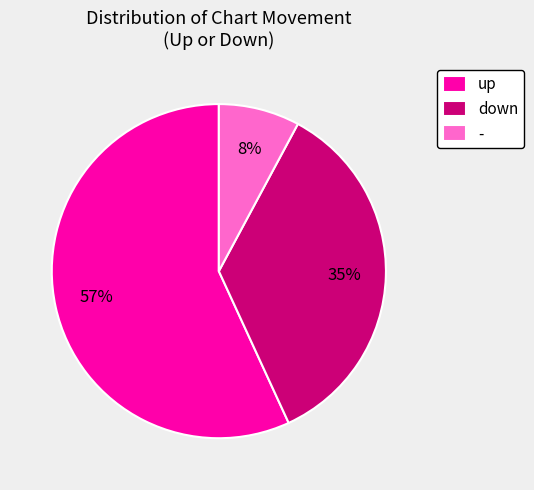

To the nearest percent, what is the average slice percentage?

33%